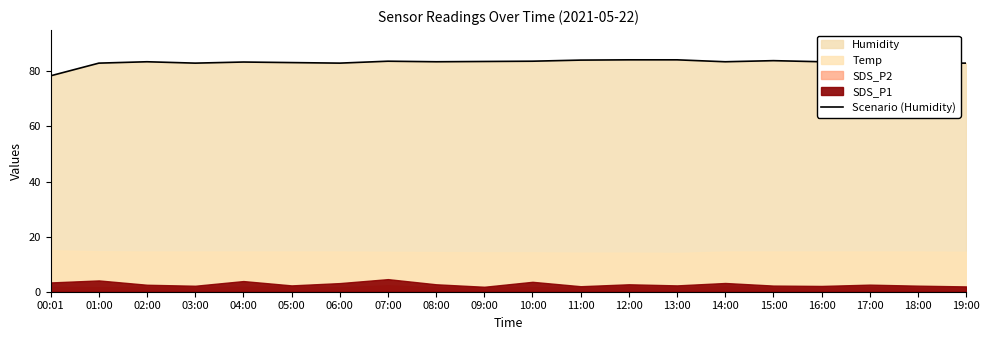

Which label corresponds to the largest value in the chart?

12:00